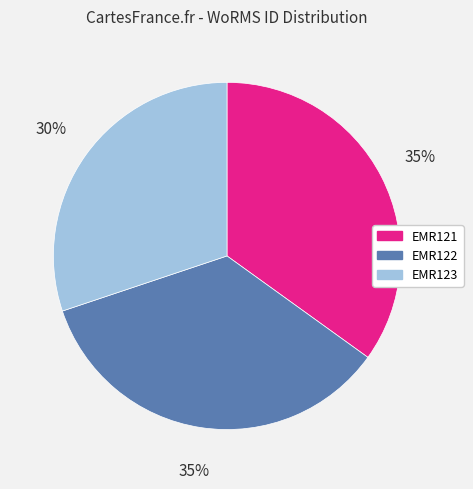

Count the number of slices in the pie.

3